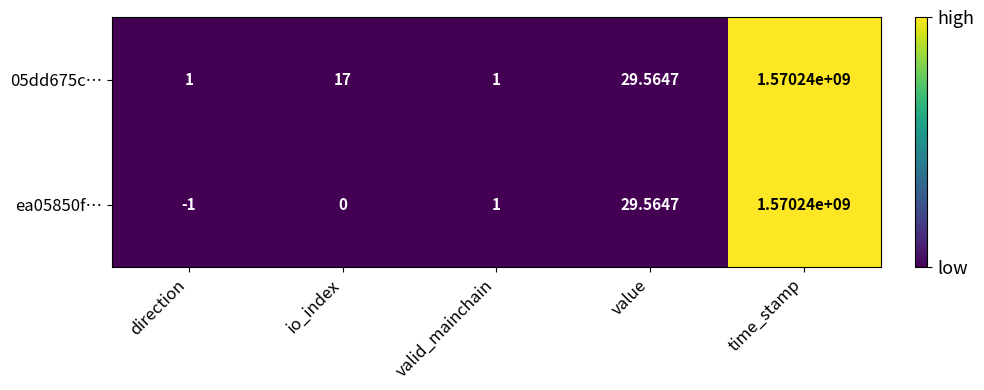

At which label does ea05850f… reach its peak?

time_stamp